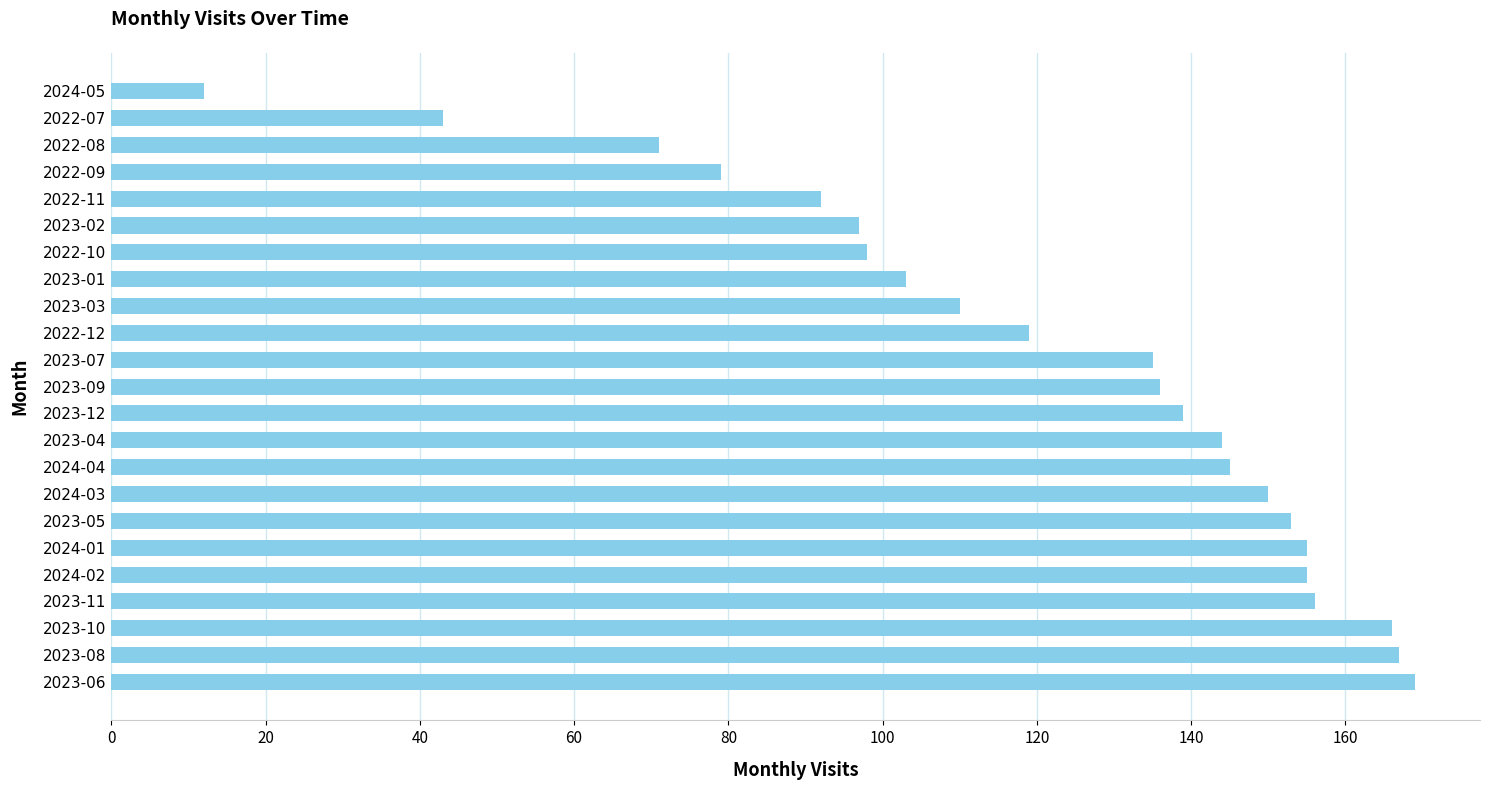

Which has a higher value, 2022-11 or 2022-08?

2022-11